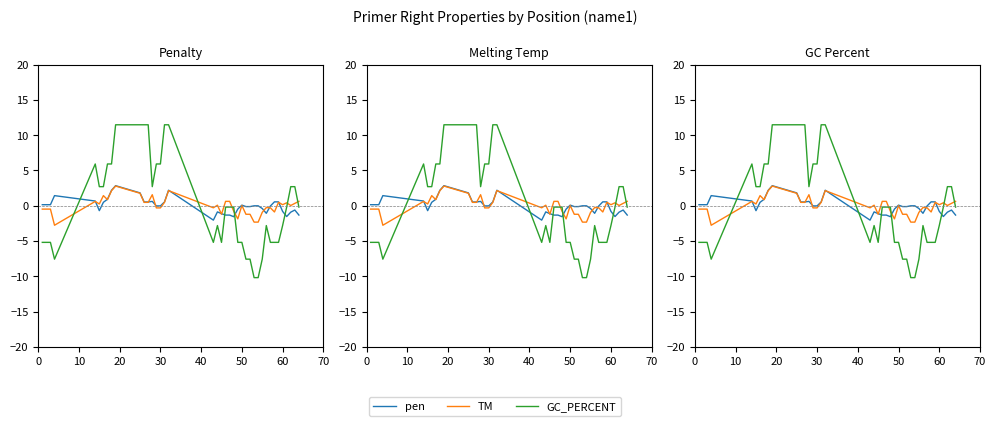

Reading left to right, extract all data points from this chart.

pen: 0.1	0.1	0.1	1.4	0.7	-0.7	0.5	0.9	2.2	2.8	1.8	0.5	0.5	0.6	-0.0	-0.0	0.5	2.2	-2.0	-0.9	-1.1	-1.3	-1.3	-1.6	-0.5	0.1	-0.1	-0.1	-0.0	-0.0	-0.4	-1.1	-0.0	0.6	0.5	-0.8	-1.5	-0.9	-0.6	-1.3
TM: -0.5	-0.5	-0.5	-2.8	0.6	0.2	1.4	0.9	2.1	2.8	1.8	0.5	0.5	1.6	-0.3	-0.3	0.5	2.1	-0.3	0.1	-1.2	0.6	0.6	-0.8	-1.9	0.0	-1.2	-1.2	-2.3	-2.3	-0.9	-0.3	-0.3	-0.9	0.5	0.1	0.4	0.0	0.3	0.6
GC_PERCENT: -5.2	-5.2	-5.2	-7.6	5.9	2.7	2.7	5.9	5.9	11.5	11.5	11.5	11.5	2.7	5.9	5.9	11.5	11.5	-5.2	-2.8	-5.2	-0.2	-0.2	-0.2	-5.2	-5.2	-7.6	-7.6	-10.2	-10.2	-7.6	-2.8	-5.2	-5.2	-5.2	-2.8	-0.2	2.7	2.7	-0.2